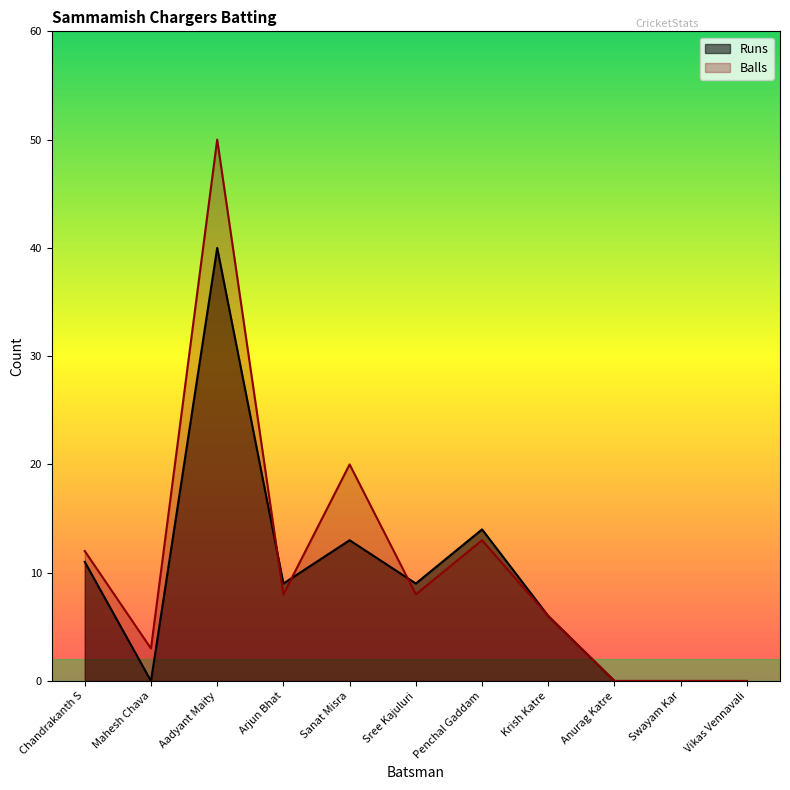

True or false: Balls and Runs intersect in this chart.

True